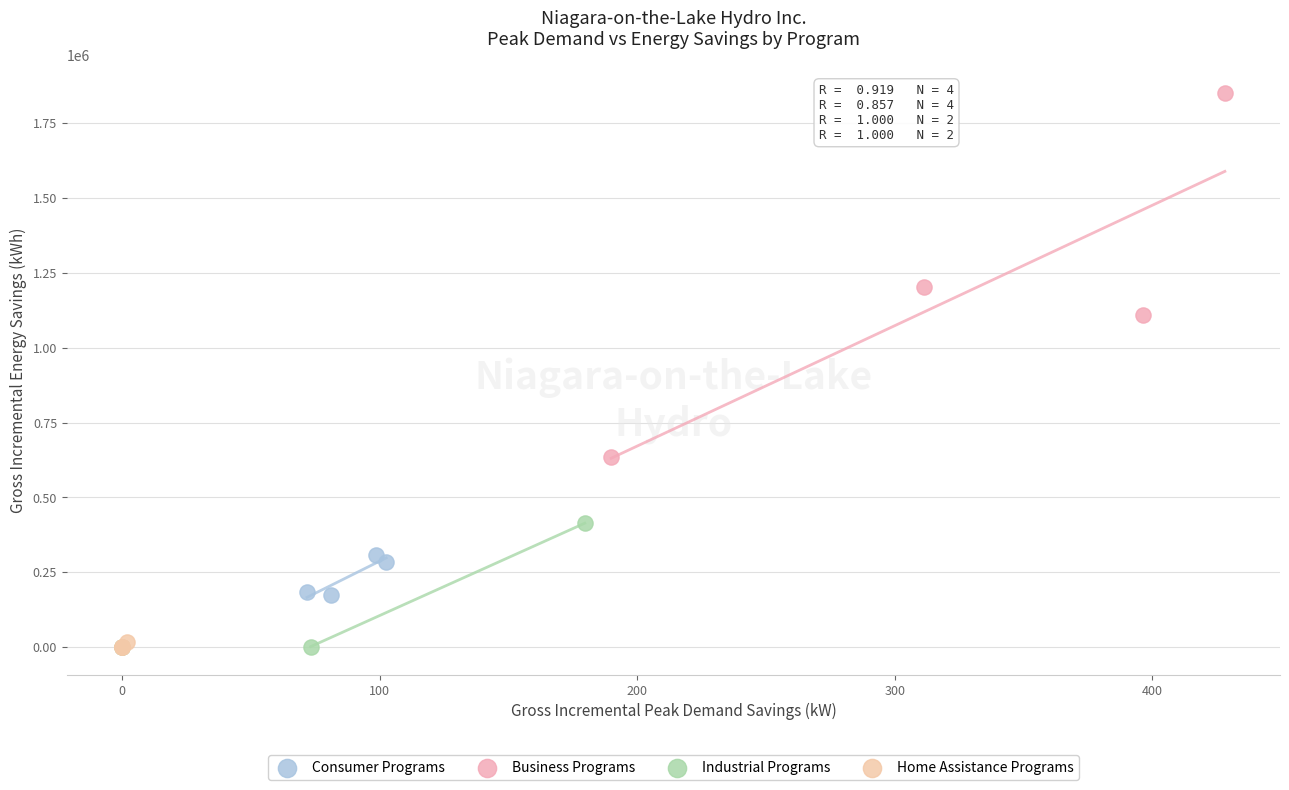

Which series has the largest Y range (max minus min)?

Business Programs